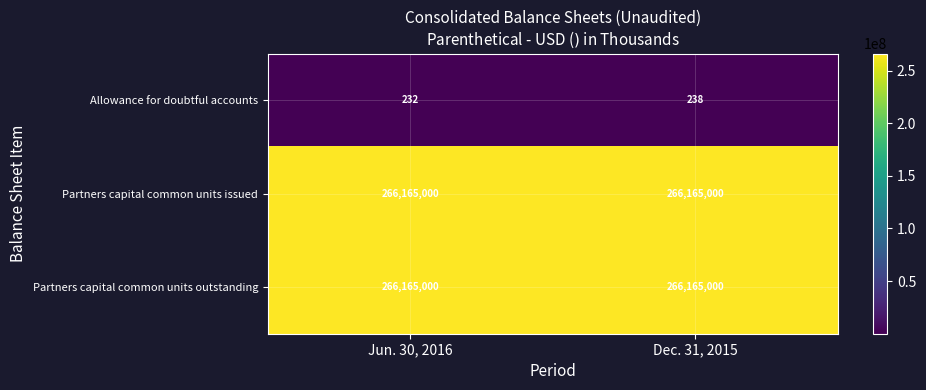

What is the total value across all series at Jun. 30, 2016?

532330232